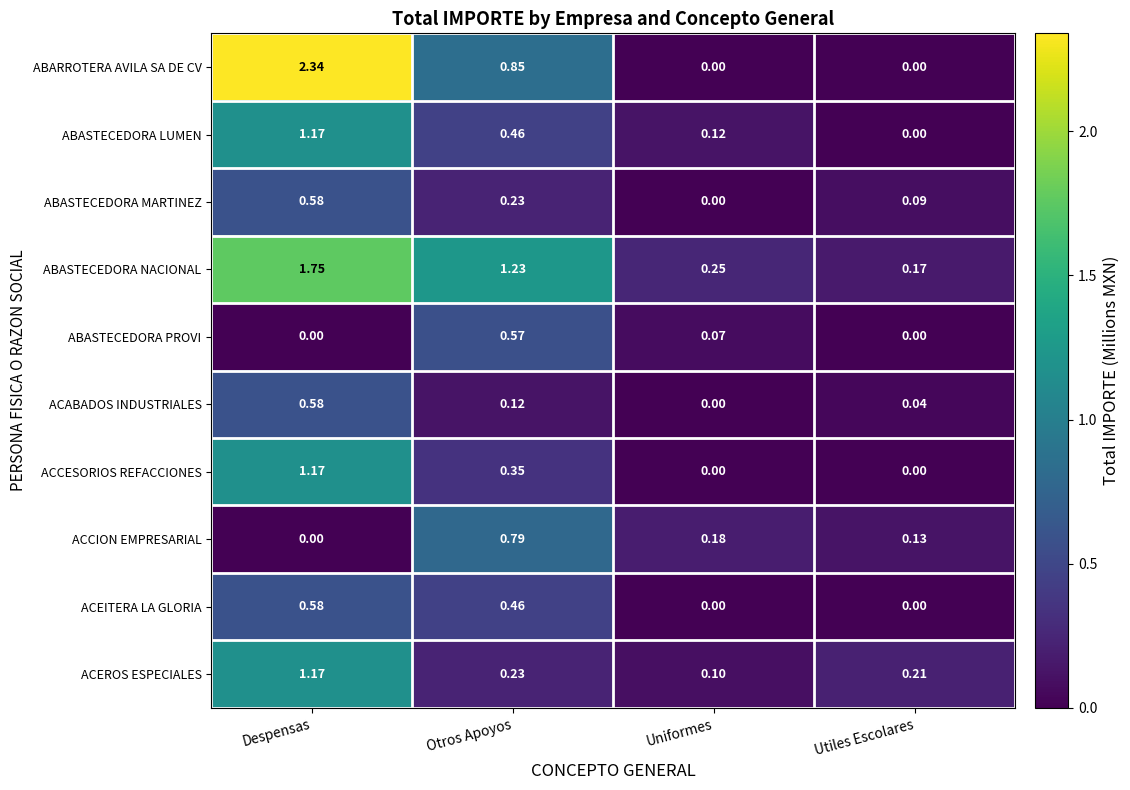

Where does the ABASTECEDORA NACIONAL series first go above 1?

Despensas